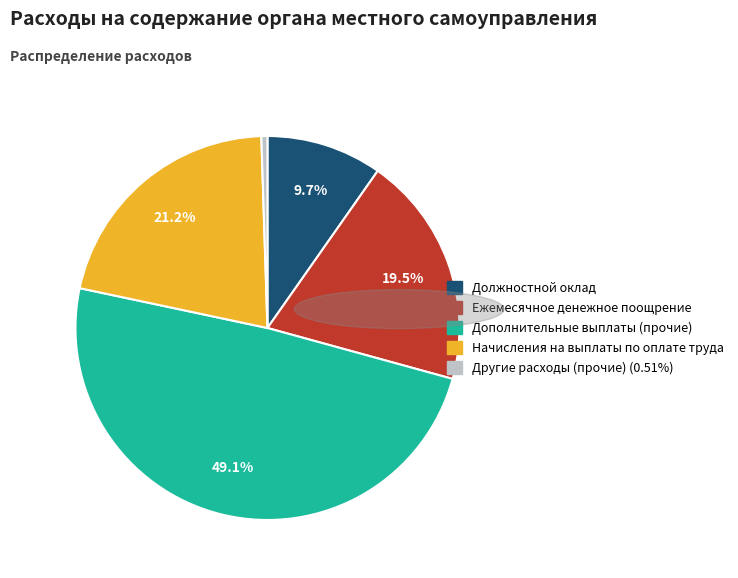

To the nearest percent, what percentage of the pie is Должностной оклад?

10%